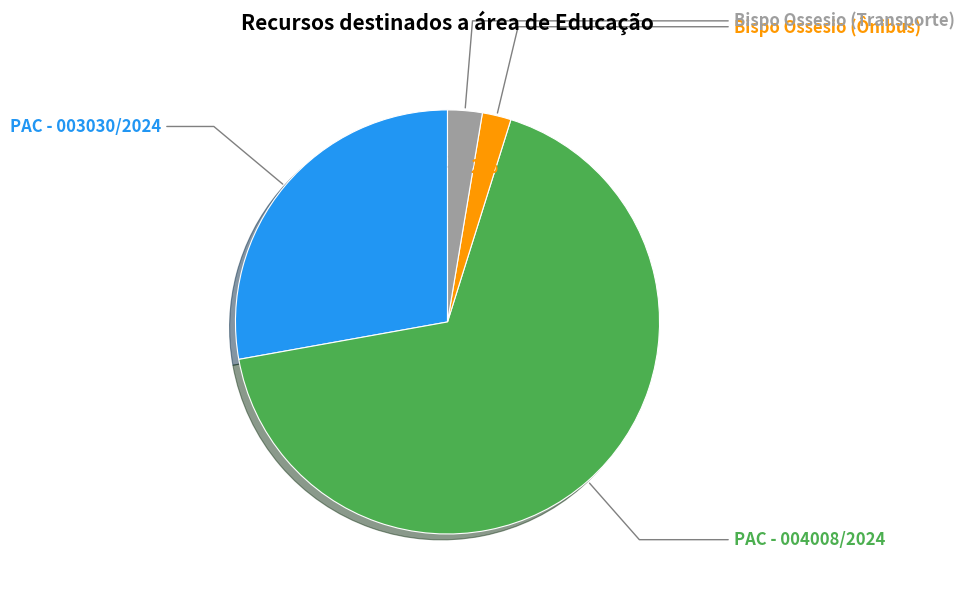

Is there any slice that represents more than half of the pie?

Yes